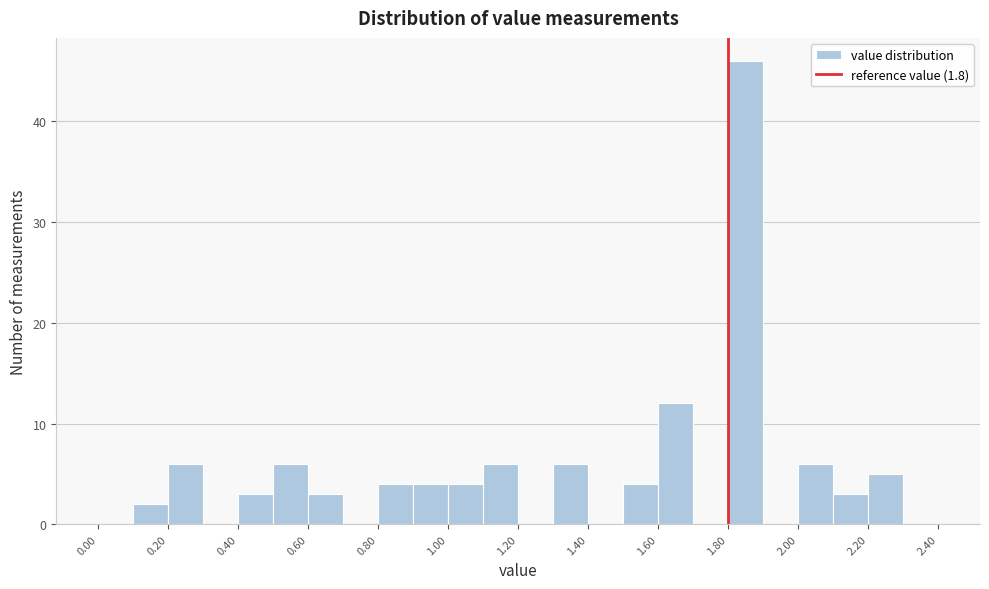

Reading left to right, list every bar in this chart as the range it spans on the x-axis followed by its height. The values are not printed on the chart, so give them approximately, as read against the axis.

0.0 to 0.1: 0
0.1 to 0.2: 2
0.2 to 0.3: 6
0.3 to 0.4: 0
0.4 to 0.5: 3
0.5 to 0.6: 6
0.6 to 0.7: 3
0.7 to 0.8: 0
0.8 to 0.9: 4
0.9 to 1.0: 4
1.0 to 1.1: 4
1.1 to 1.2: 6
1.2 to 1.3: 0
1.3 to 1.4: 6
1.4 to 1.5: 0
1.5 to 1.6: 4
1.6 to 1.7: 12
1.7 to 1.8: 0
1.8 to 1.9: 46
1.9 to 2.0: 0
2.0 to 2.1: 6
2.1 to 2.2: 3
2.2 to 2.3: 5
2.3 to 2.4: 0